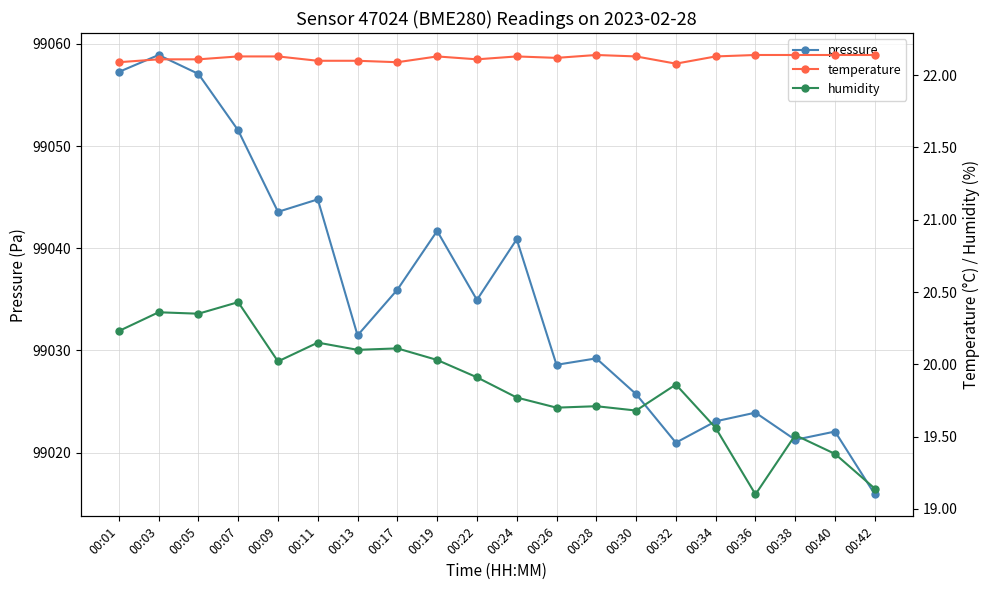

True or false: humidity and pressure intersect in this chart.

False